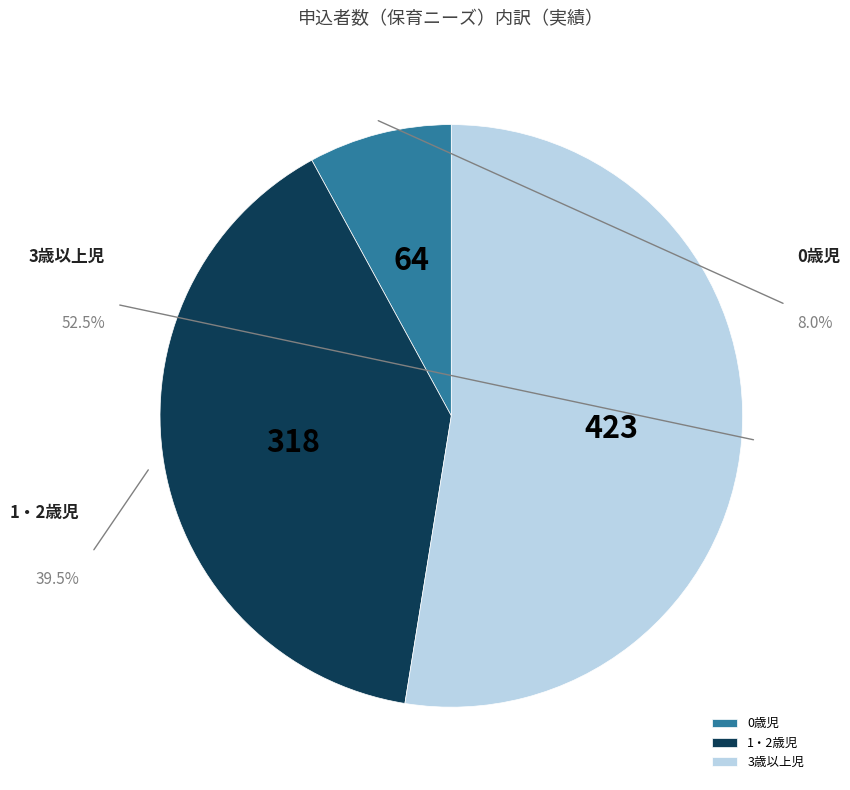

Approximately how many times larger is the value at 3歳以上児 compared to 1・2歳児?

1.3